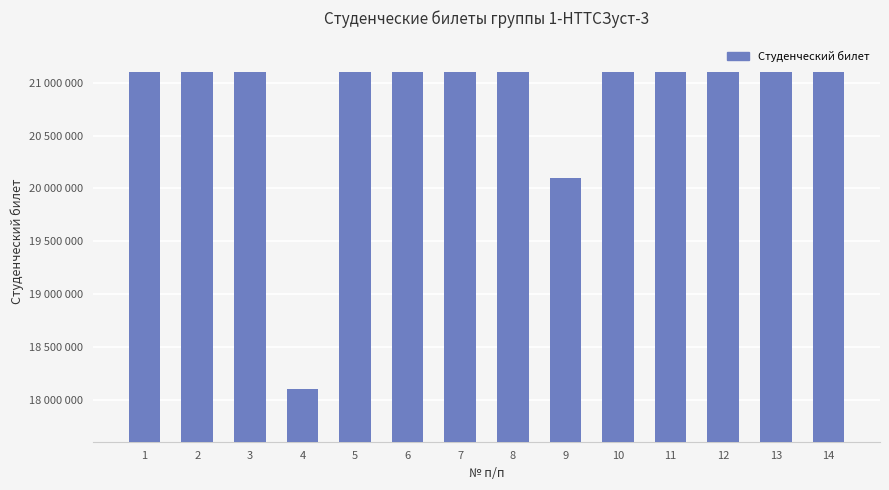

At which category does the chart reach its peak across all series?

10